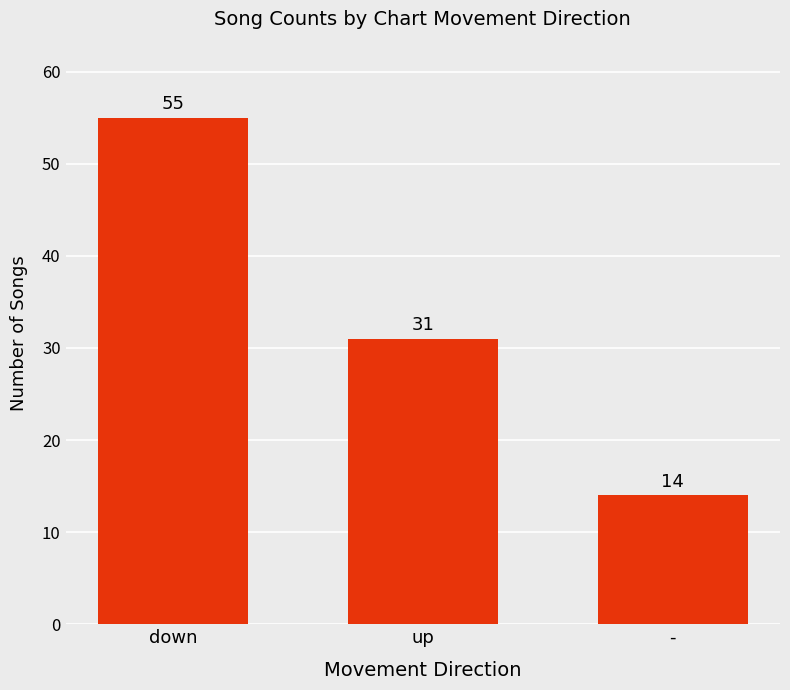

Count the values in the range 14 to 55.

3